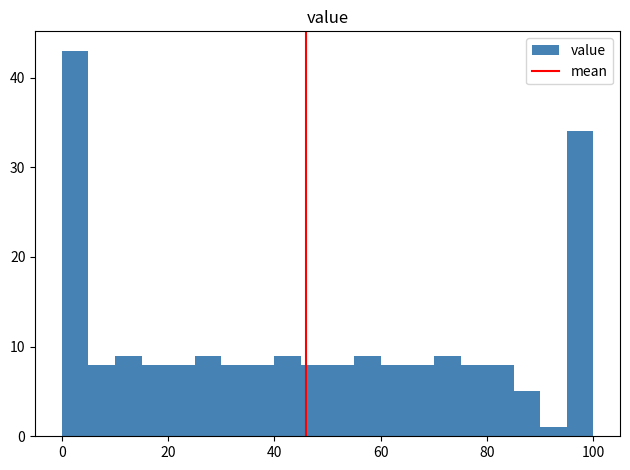

Around what value on the x-axis is the tallest bar? Give the approximate position of its centre, as read against the axis.

2